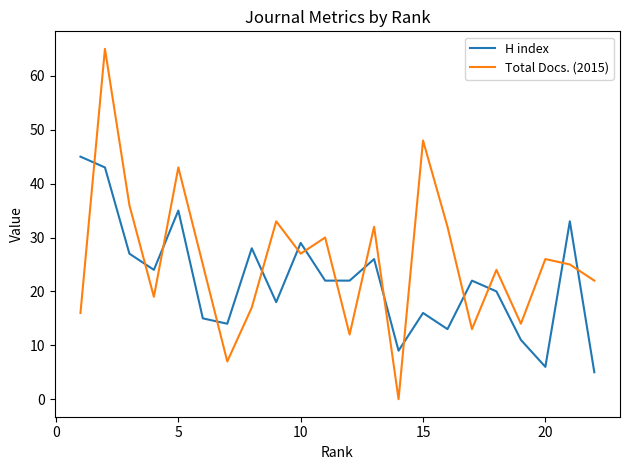

After their last crossing, which series has the higher values: H index or Total Docs. (2015)?

Total Docs. (2015)